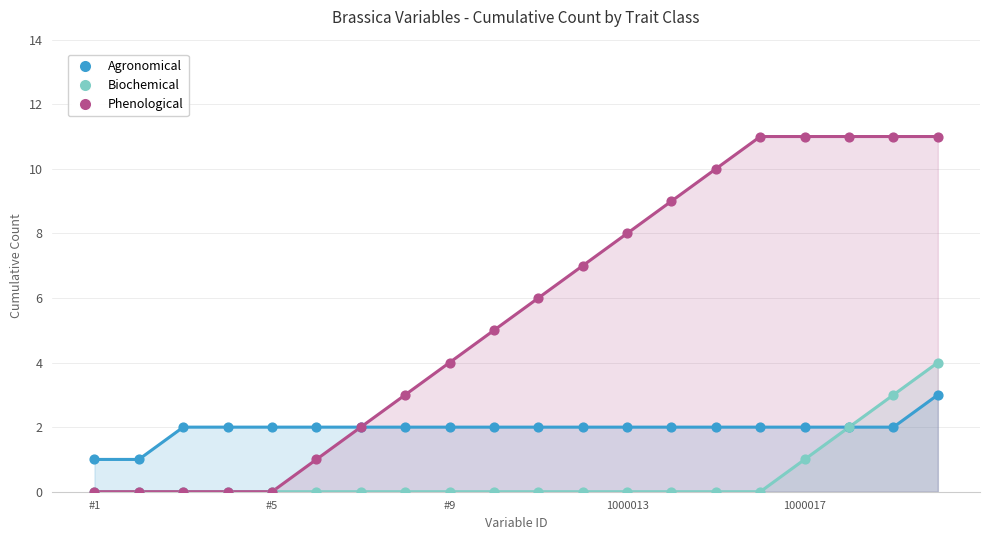

Is the value of Biochemical at 1000013 greater than the value of Agronomical at 15?

No